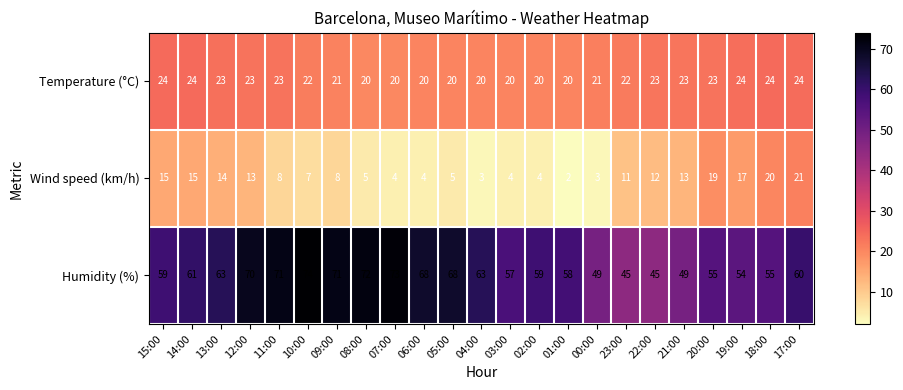

Which series has the largest range (max minus min)?

Humidity (%)